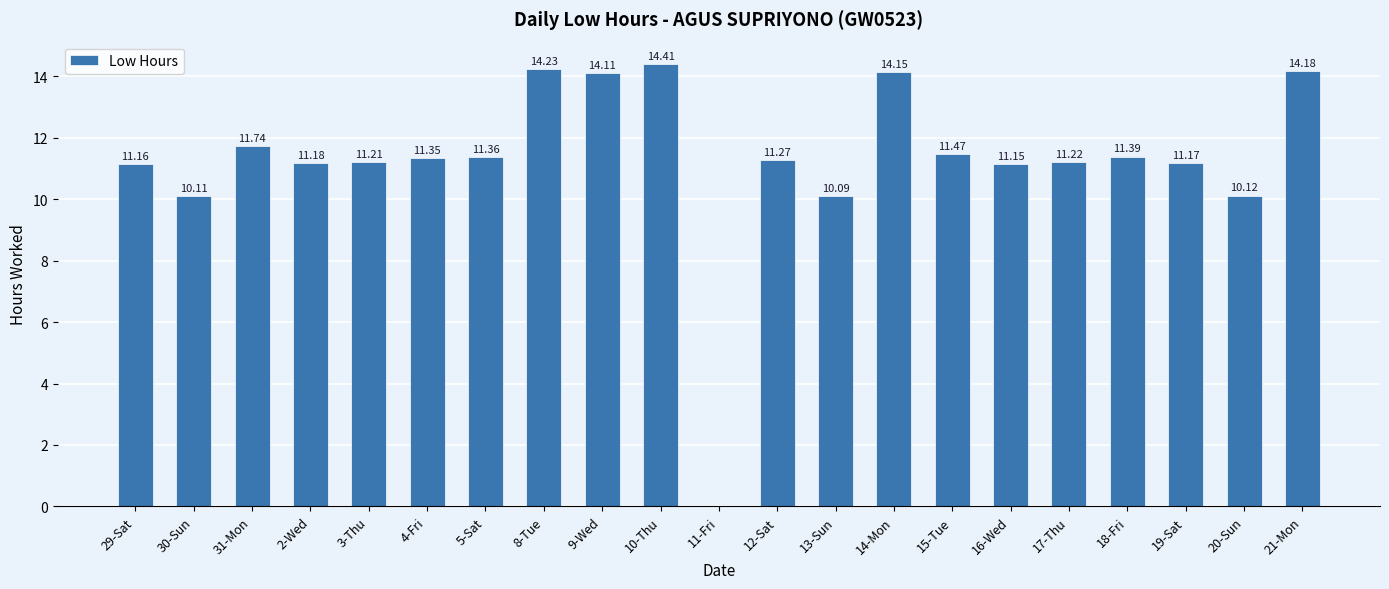

How many positive values are there?

20